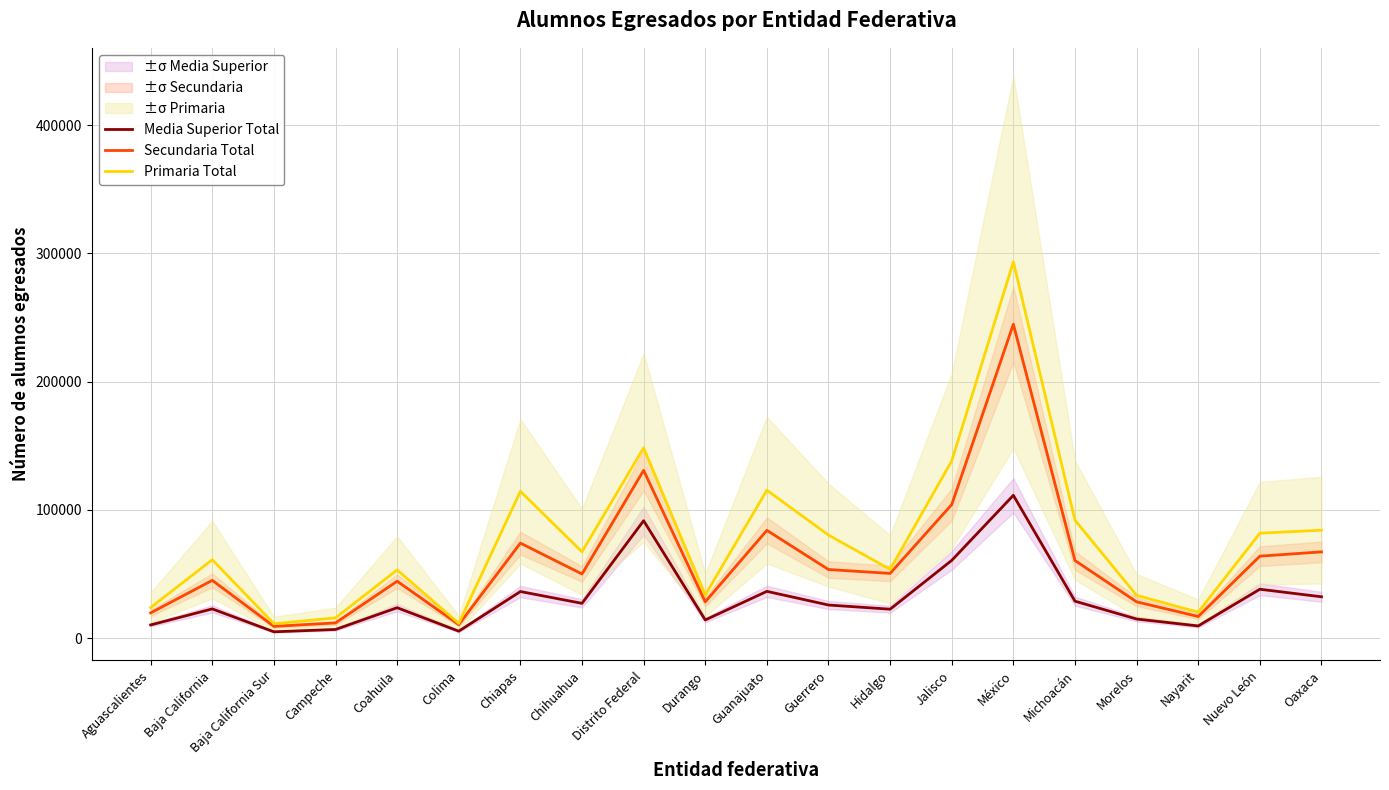

At which label does Media Superior Total reach its minimum?

Baja California Sur